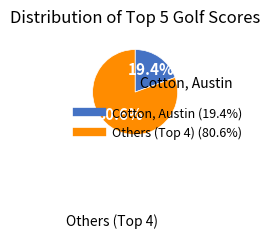

Does any single category account for the majority?

Yes